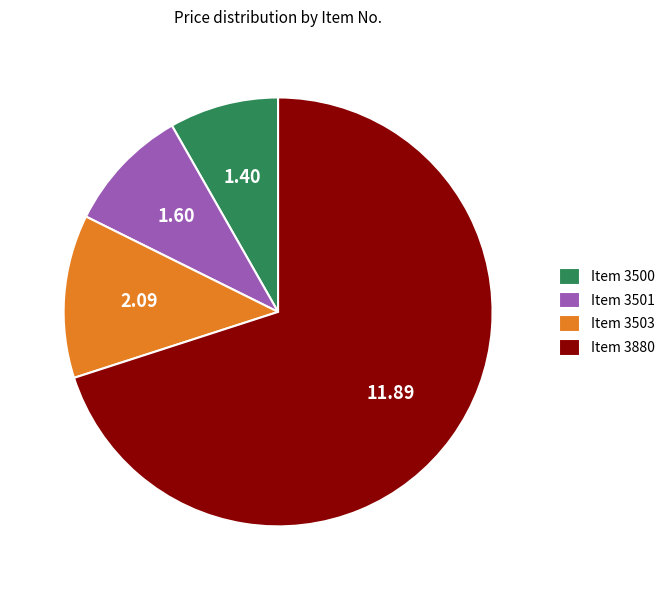

Does any single category account for the majority?

Yes